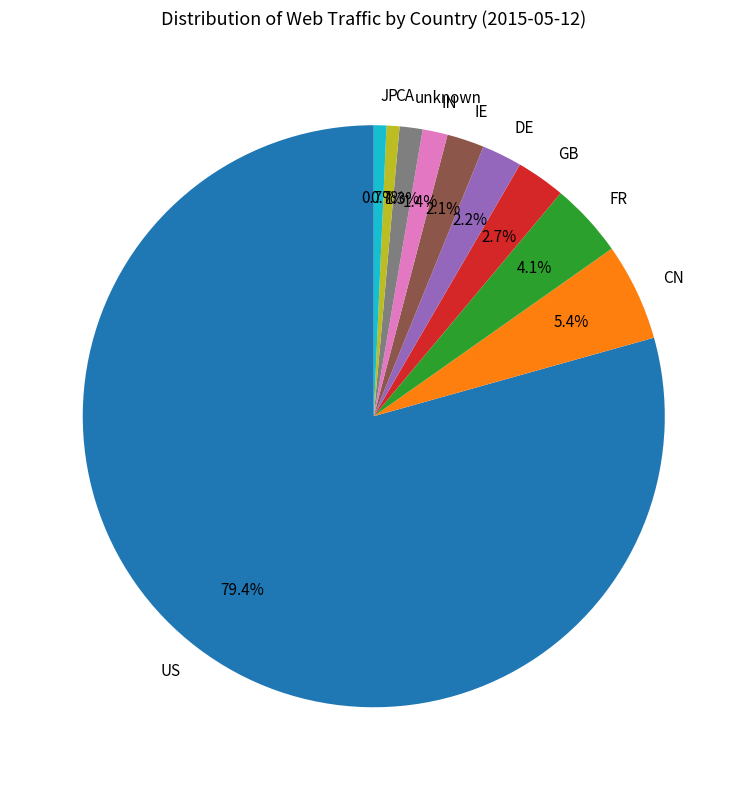

To the nearest percent, what is the average slice percentage?

10%